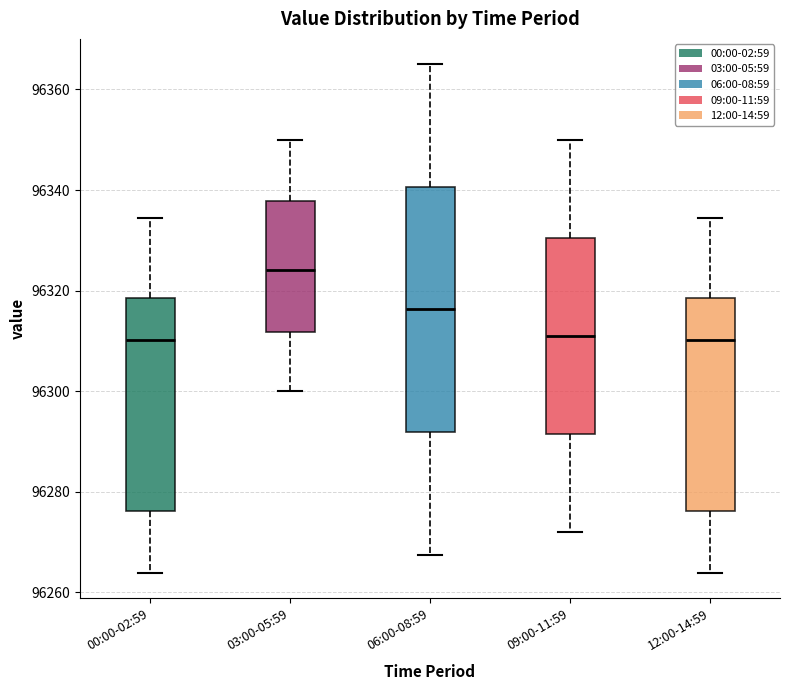

Reading left to right, transcribe this box plot: for each box, give where its median line is, the range the box spans, and where its two whiskers end, as read against the y-axis. The values are not printed on the chart, so give them approximately, as read against the axis.

00:00-02:59: median 96310, box 96276 to 96318, whiskers 96264 to 96334
03:00-05:59: median 96324, box 96312 to 96338, whiskers 96300 to 96350
06:00-08:59: median 96316, box 96292 to 96340, whiskers 96268 to 96366
09:00-11:59: median 96312, box 96292 to 96330, whiskers 96272 to 96350
12:00-14:59: median 96310, box 96276 to 96318, whiskers 96264 to 96334